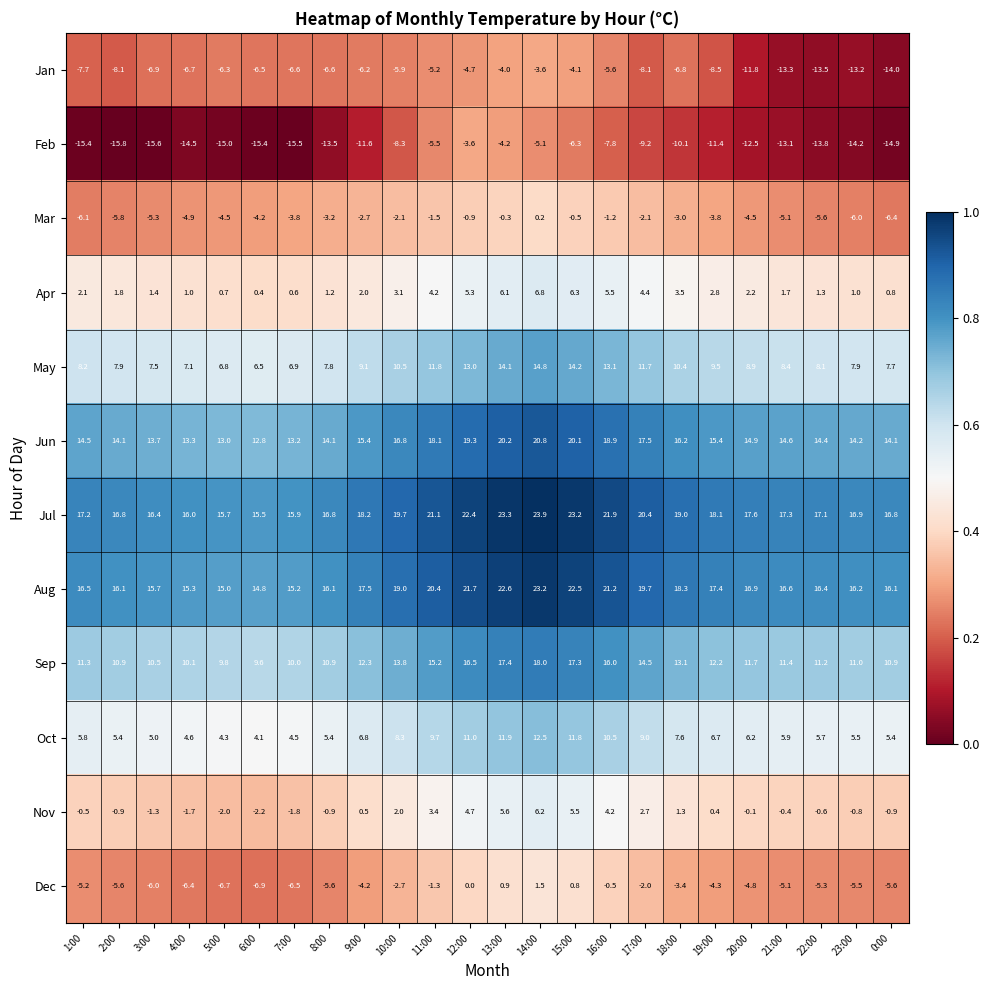

At which label is May closest to 10?

18:00